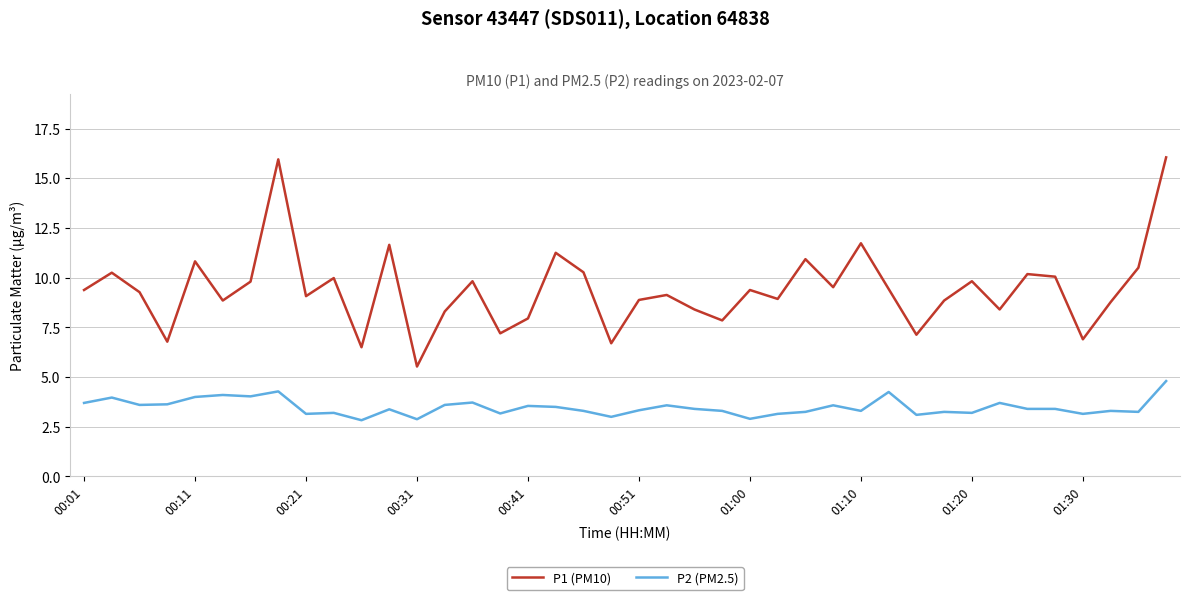

Rank the series by their average value, from highest to lowest.

P1 (PM10), P2 (PM2.5)